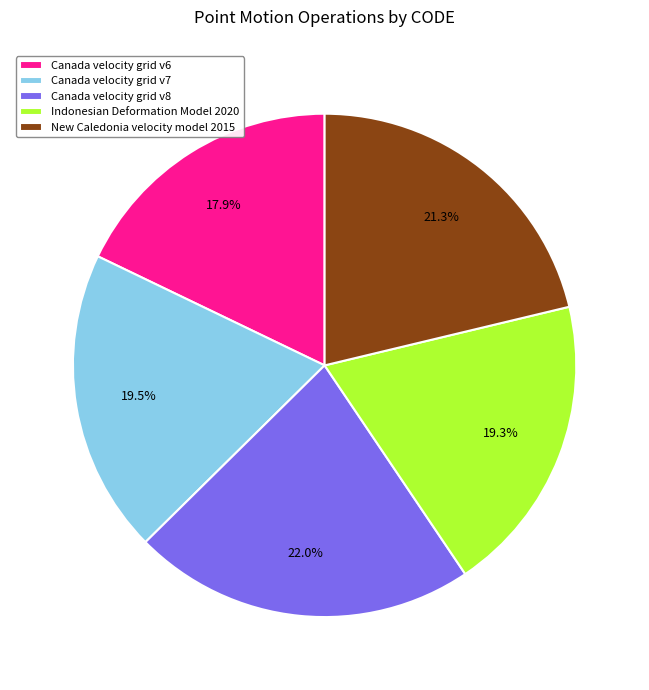

Approximately how many times larger is the value at Indonesian Deformation Model 2020 compared to Canada velocity grid v7?

1.0